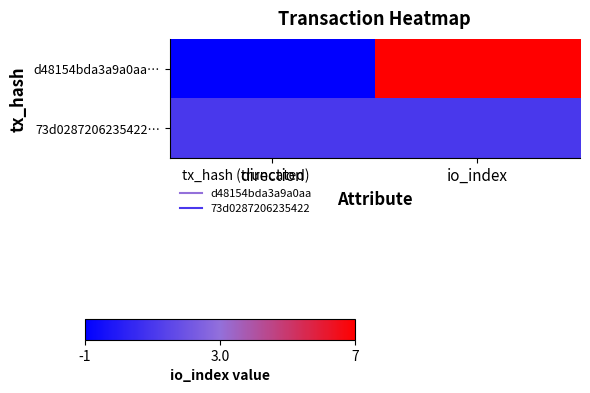

List the series in order of their peak value, lowest first.

73d0287206235422…, d48154bda3a9a0aa…